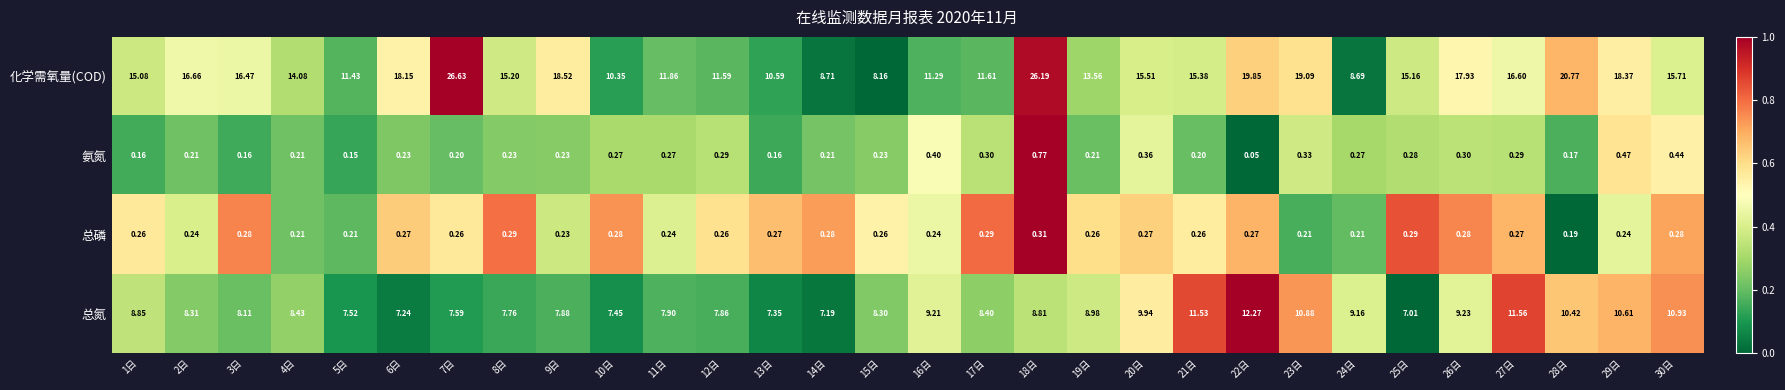

Between 10日 and 12日, which series saw the biggest shift?

化学需氧量(COD)